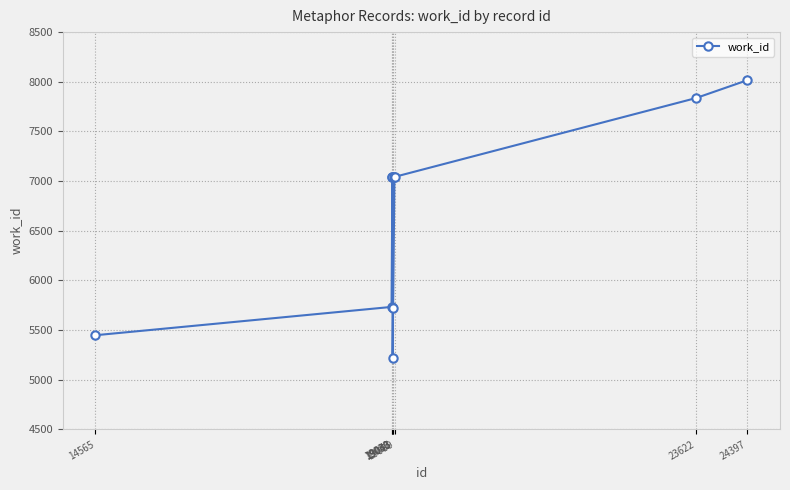

What is the greatest value displayed?

8016